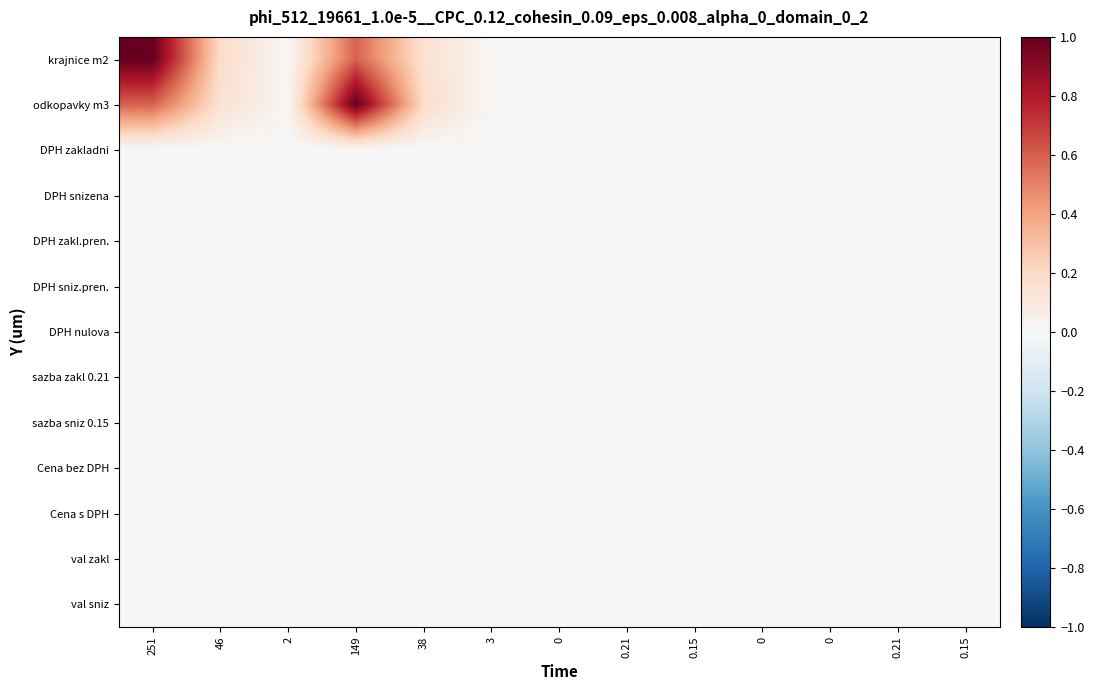

Which series has the largest total across all categories?

krajnice m2